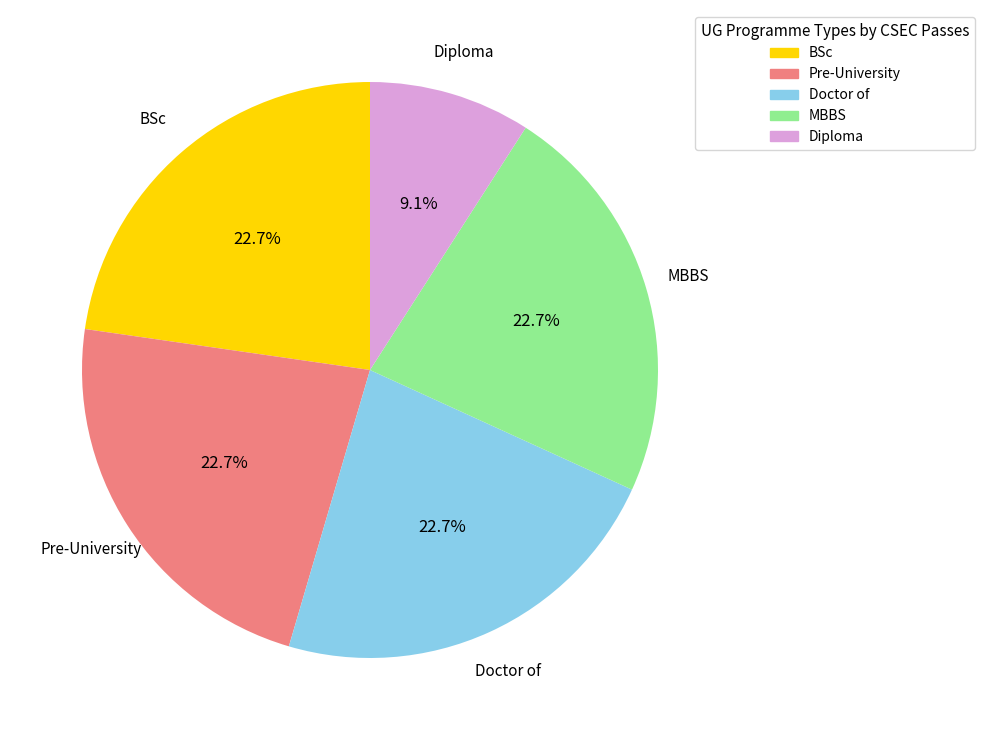

Does any single category account for the majority?

No